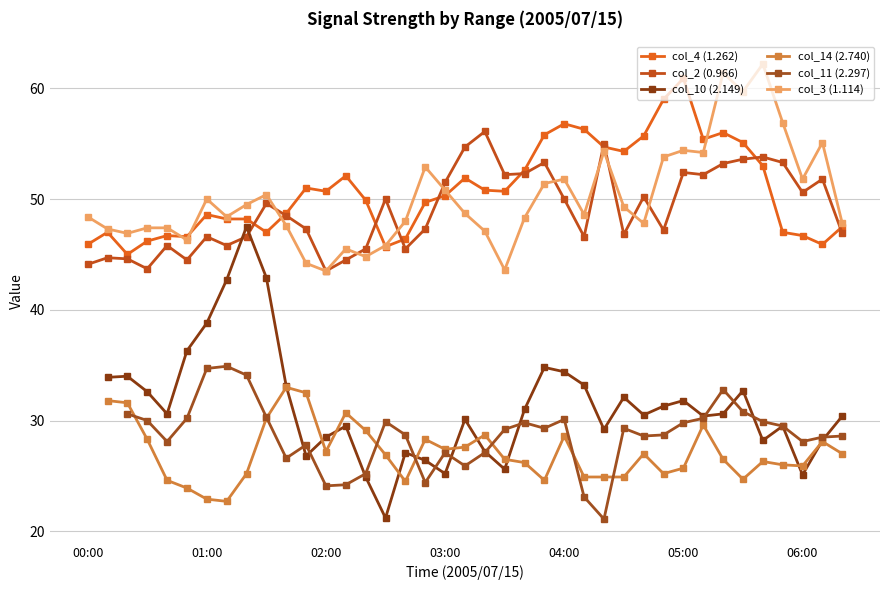

How many interior local valleys does the col_10 (2.149) series have?

10